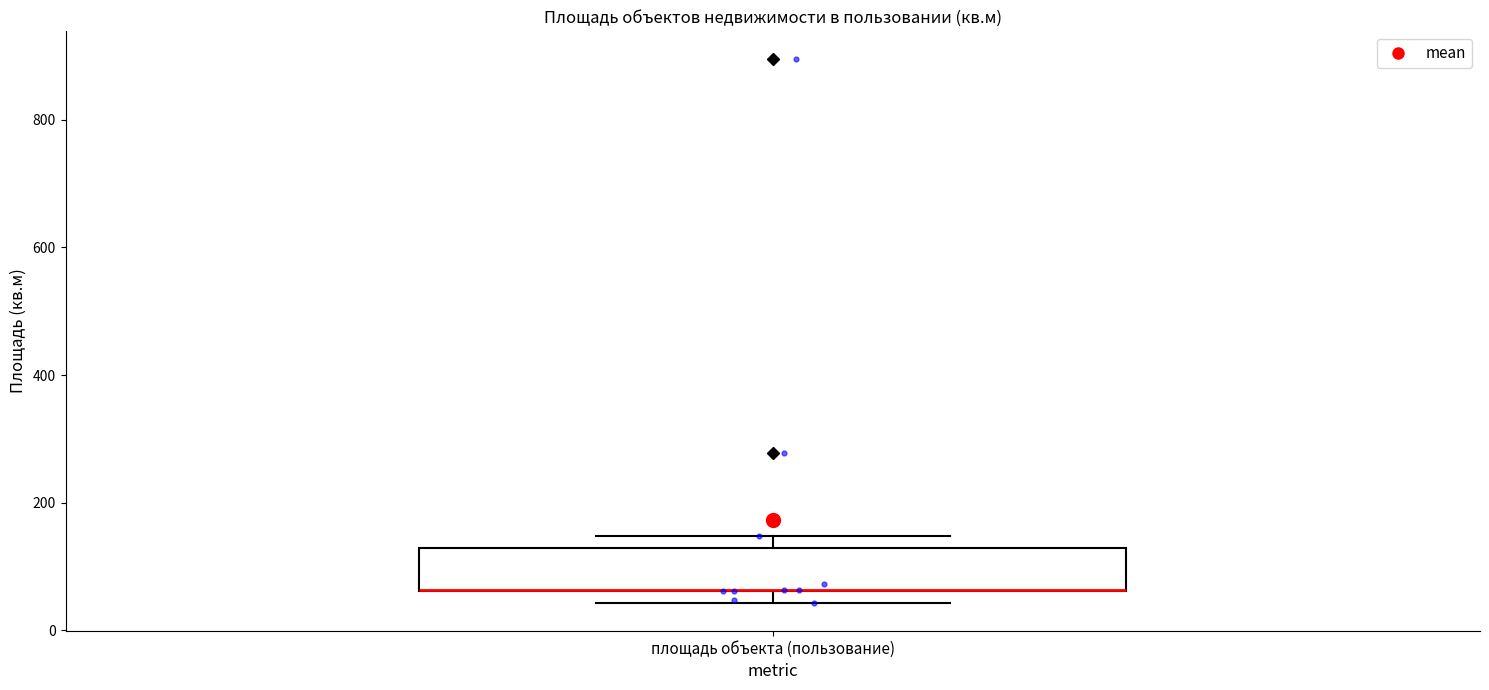

Read this box plot against the y-axis: the position of the median line, the range covered by the box, and the ends of both whiskers. The values are not printed on the chart, so give them approximately, as read against the axis.

median 60 (drawn on the box's lower edge), box 60 to 120, whiskers 40 to 140